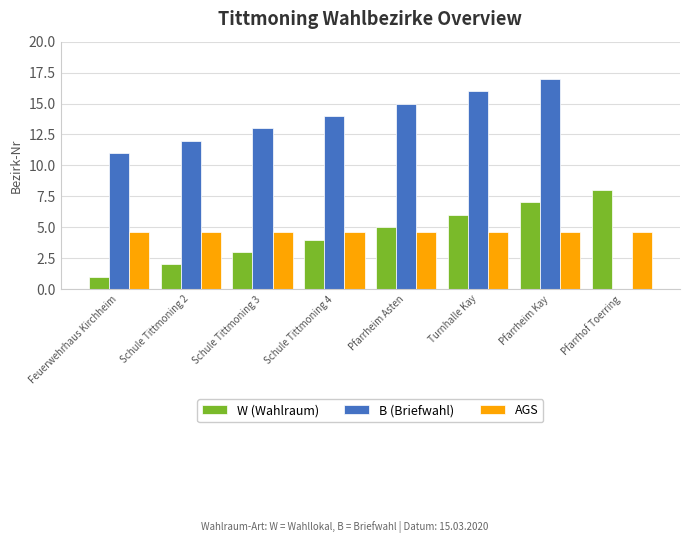

What value does the AGS series have at Turnhalle Kay?

4.6